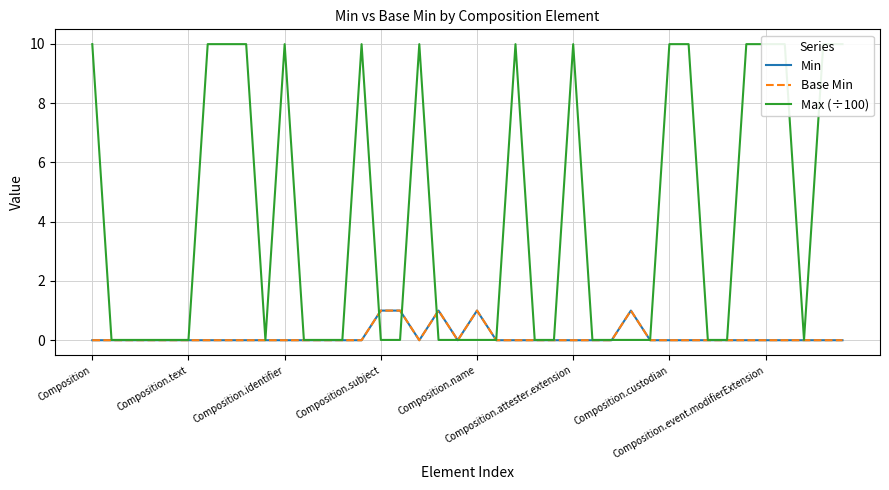

Where is Base Min nearest to the value 0?

Composition